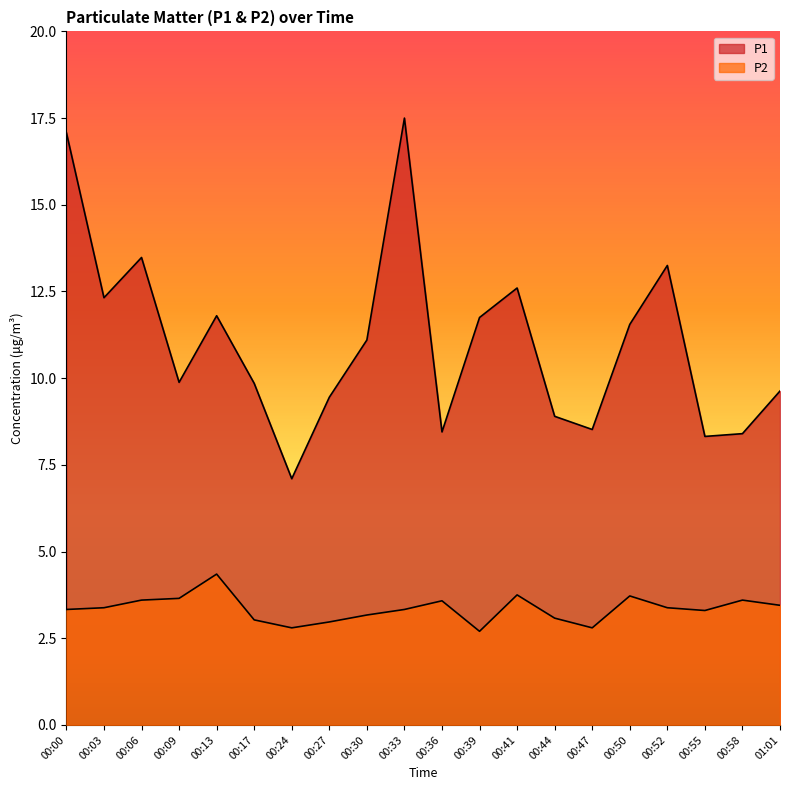

What is the total value across all series at 00:27?

12.4